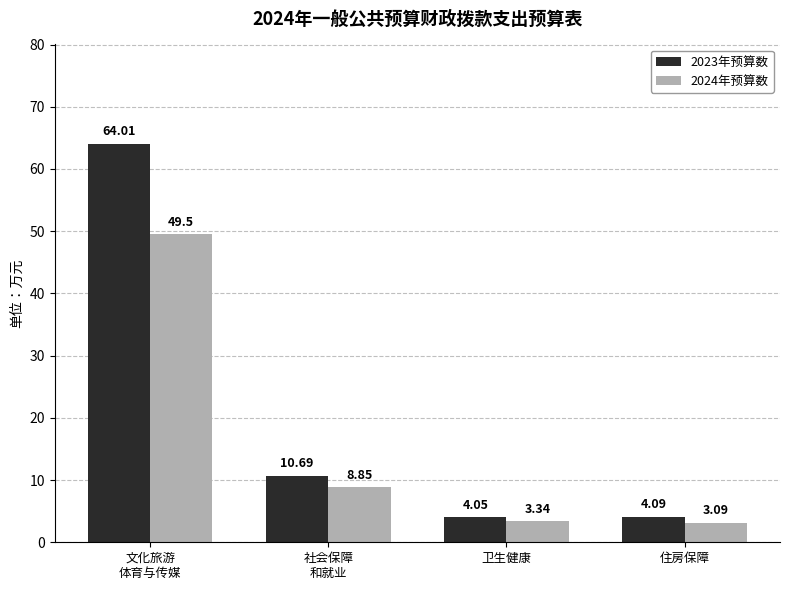

How many distinct data groups are displayed?

2